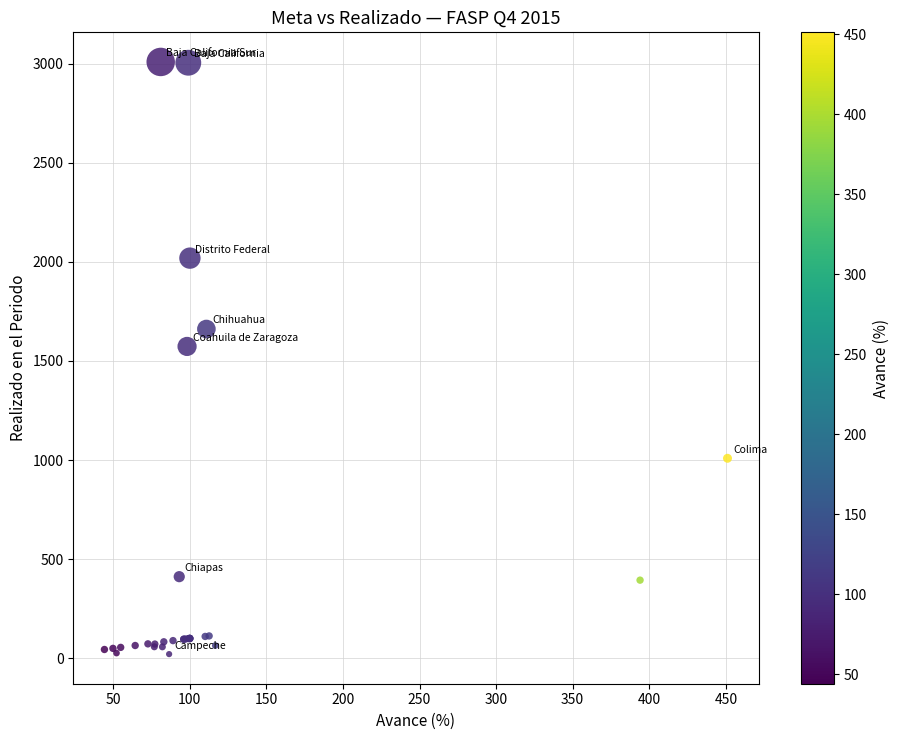

What Y value in the scatter plot is closest to 1514?

1572.9